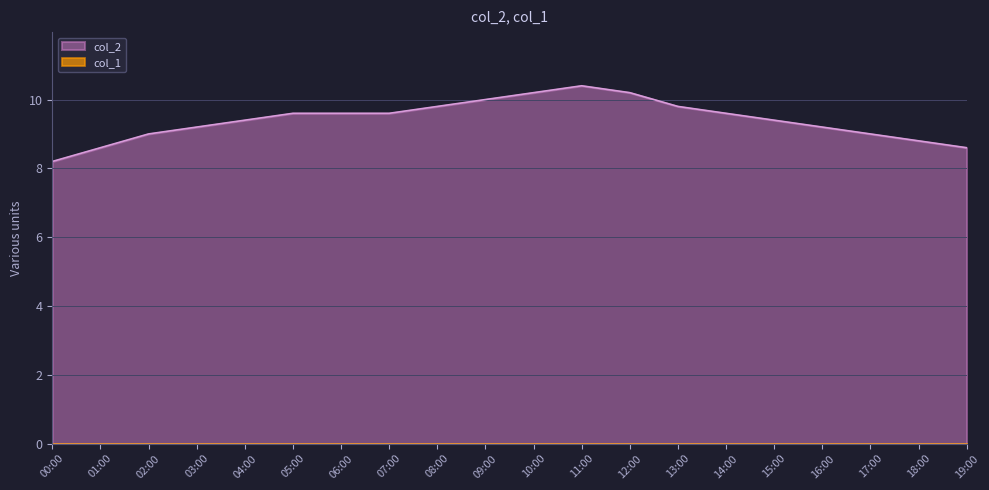

Rank the categories by value from highest to lowest.

11:00, 10:00, 12:00, 09:00, 08:00, 13:00, 05:00, 06:00, 07:00, 14:00, 04:00, 15:00, 03:00, 16:00, 02:00, 17:00, 18:00, 01:00, 19:00, 00:00